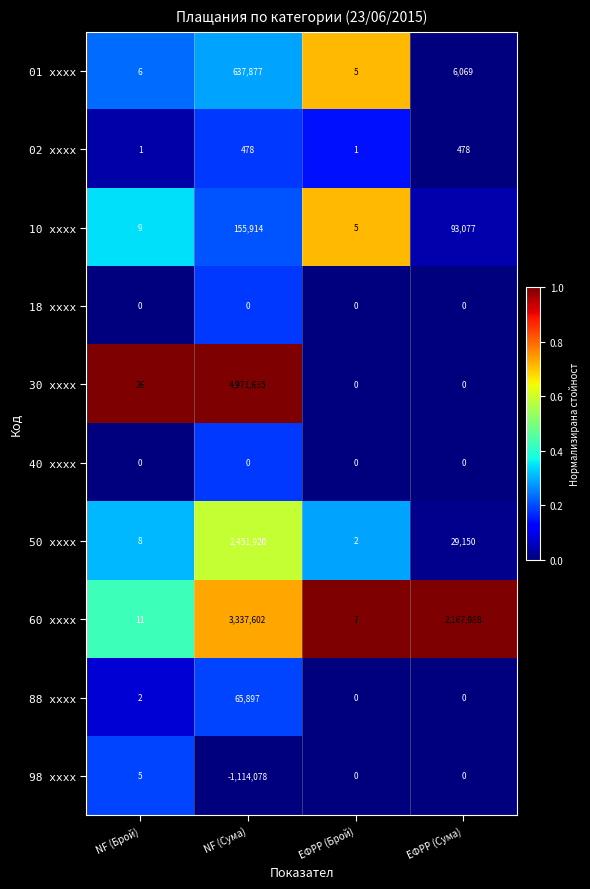

What is the sum of all 88 xxxx values?

65899